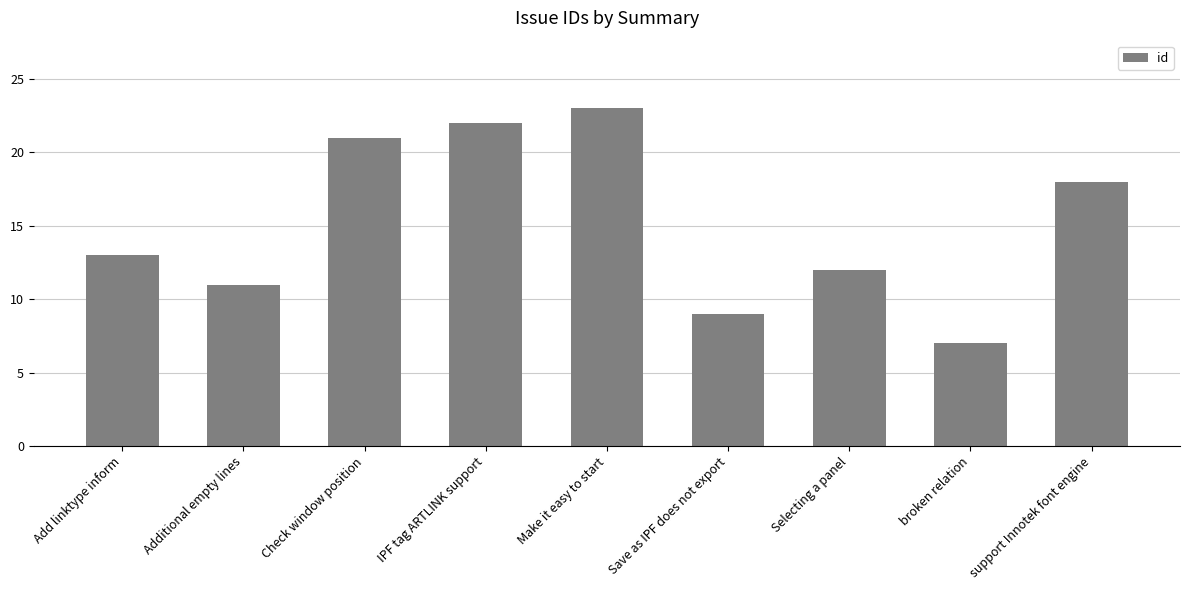

What is the difference between the values at Save as IPF does not export and Add linktype inform?

4